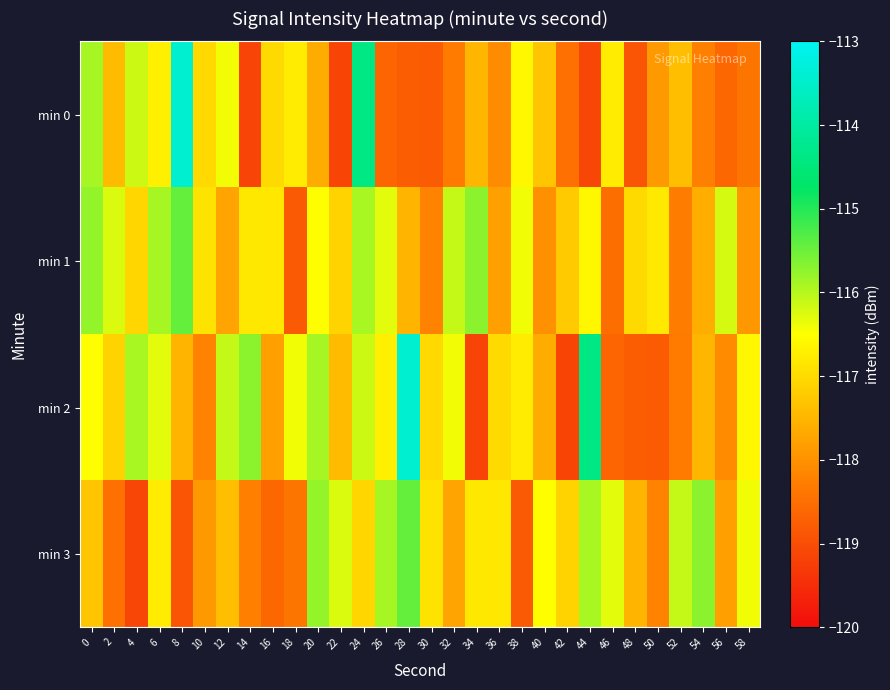

What is the maximum value shown in the chart?

-113.4